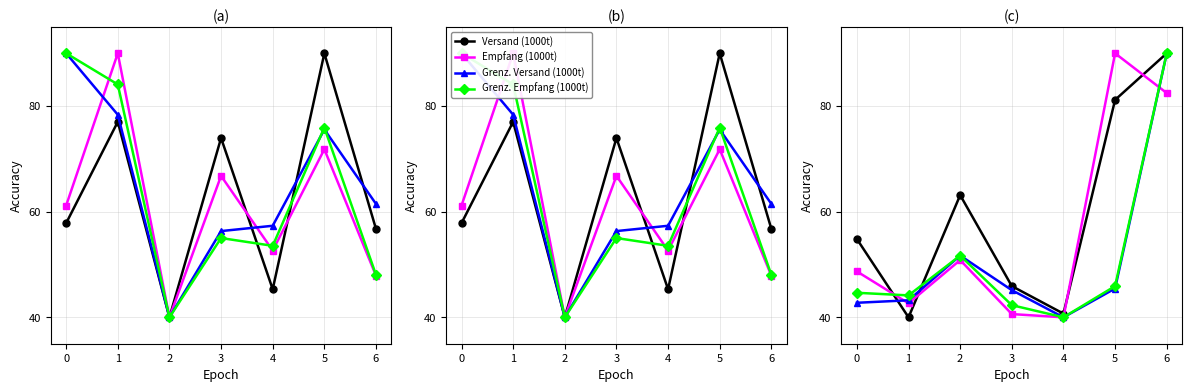

How many data points in Grenz. Versand (1000t) are less than 45?

3